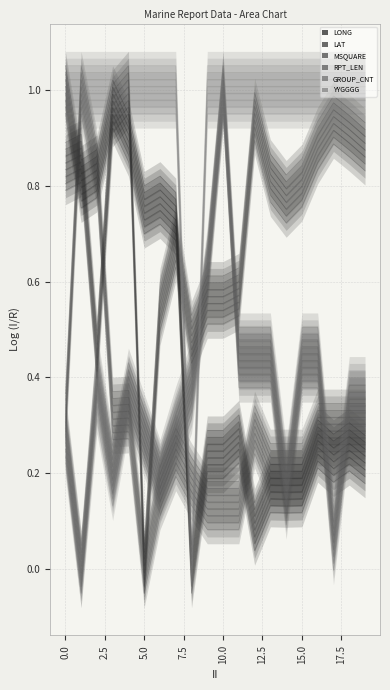

What is the difference between the highest and lowest values at 13?

0.8